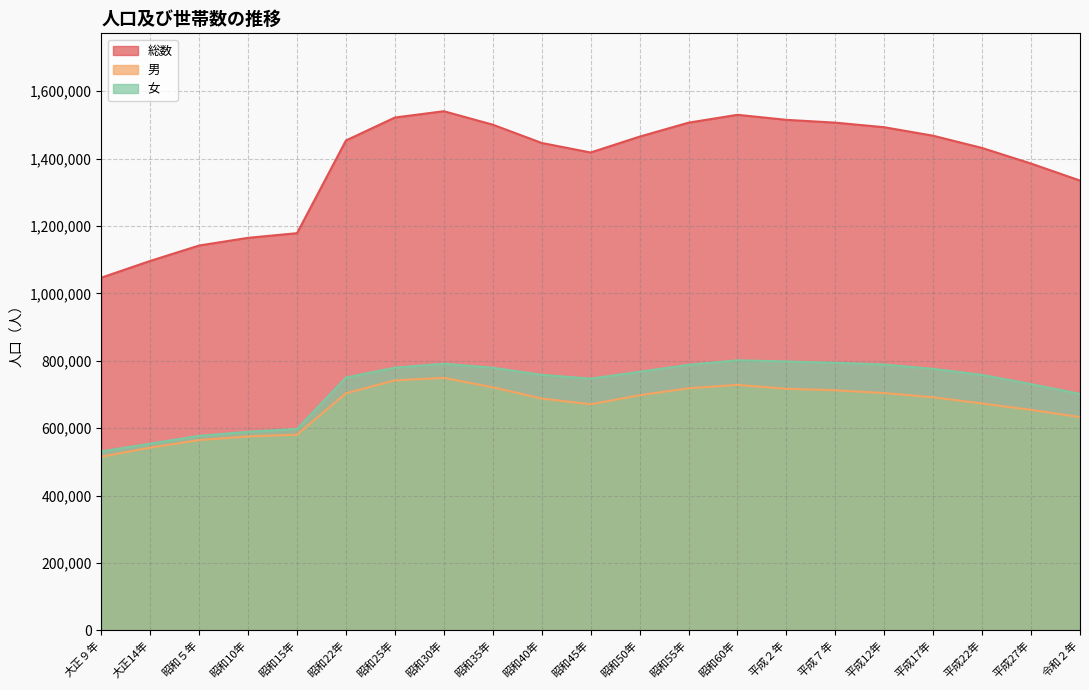

The 総数 series shows 1446384 at 昭和40年. True or false?

True